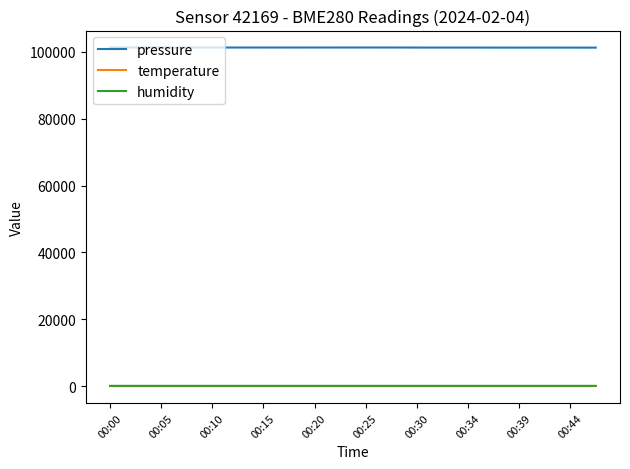

How many lines are shown in the chart?

3